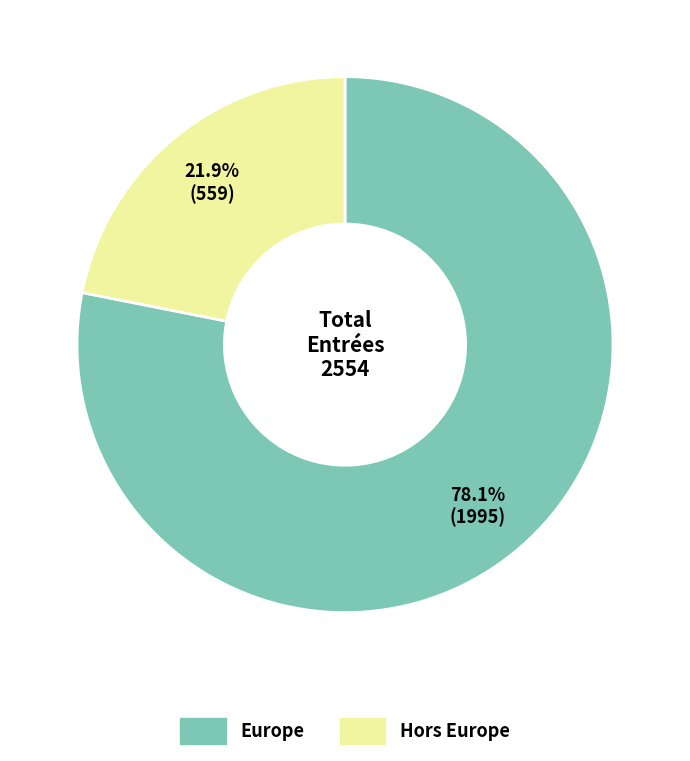

Is there a majority slice in this chart?

Yes